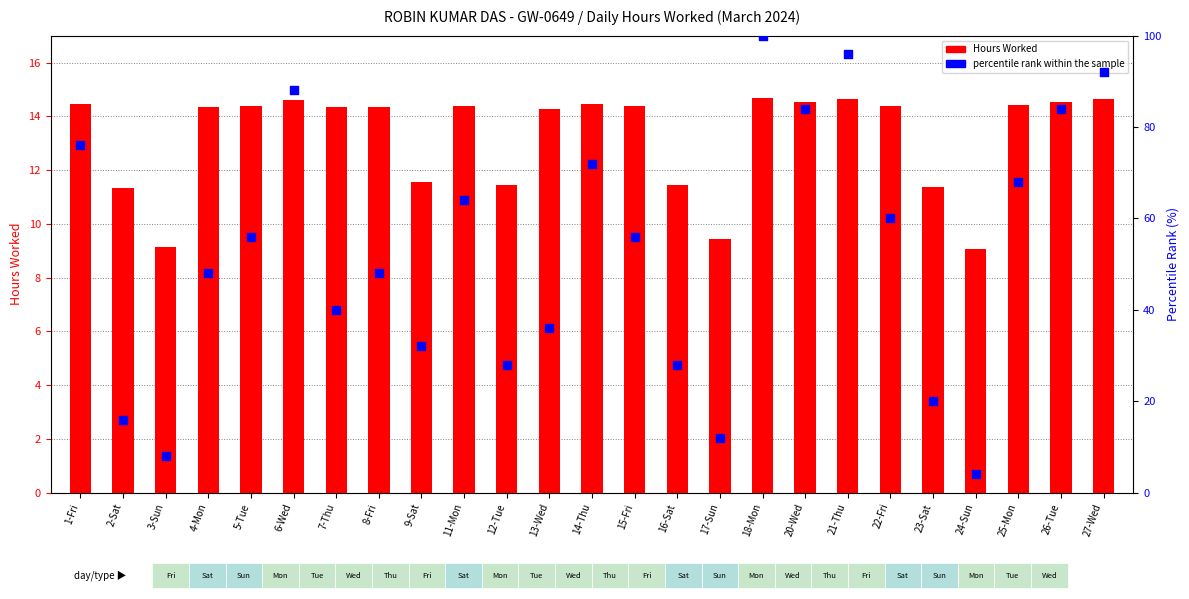

What is the total value across all series at 11-Mon?

78.4